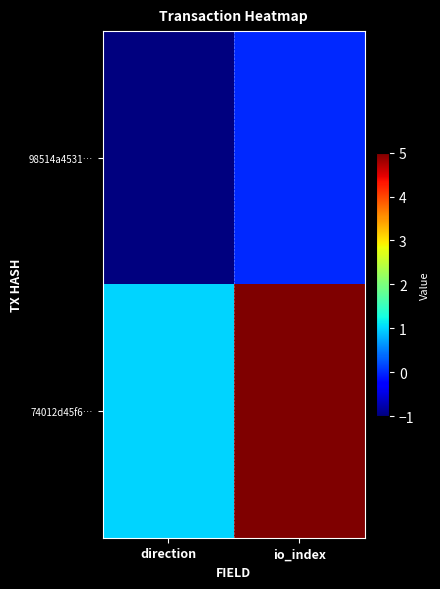

Between direction and io_index, which is larger?

io_index